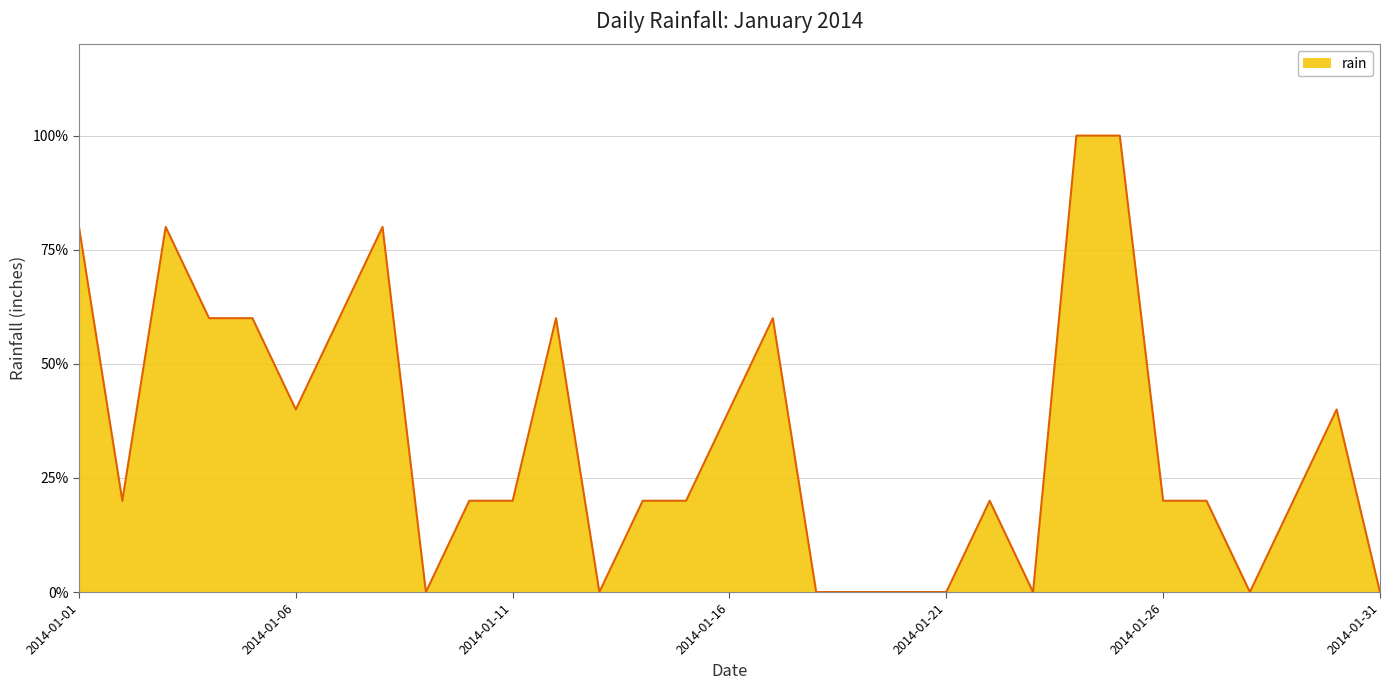

Does the chart display data point markers on the line(s)?

No